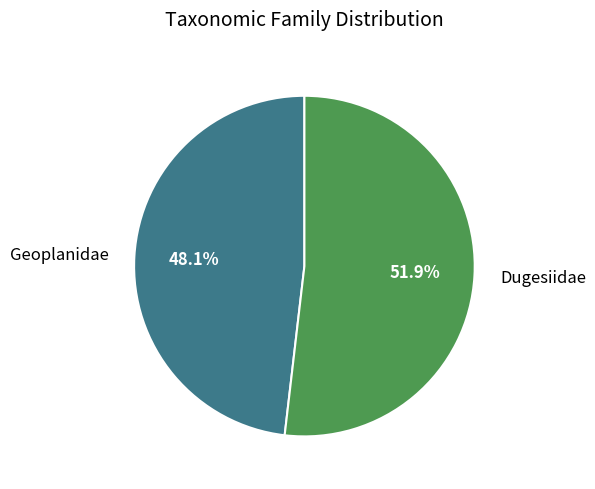

Between Dugesiidae and Geoplanidae, which is larger?

Dugesiidae